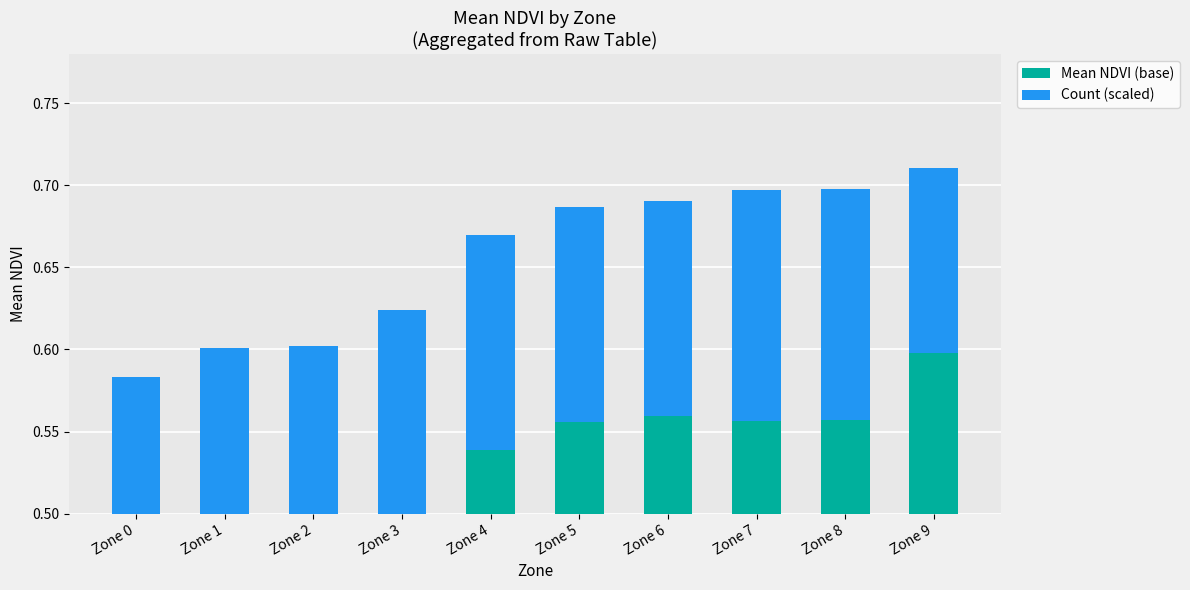

What is the average value of the Count (scaled) series?

0.1